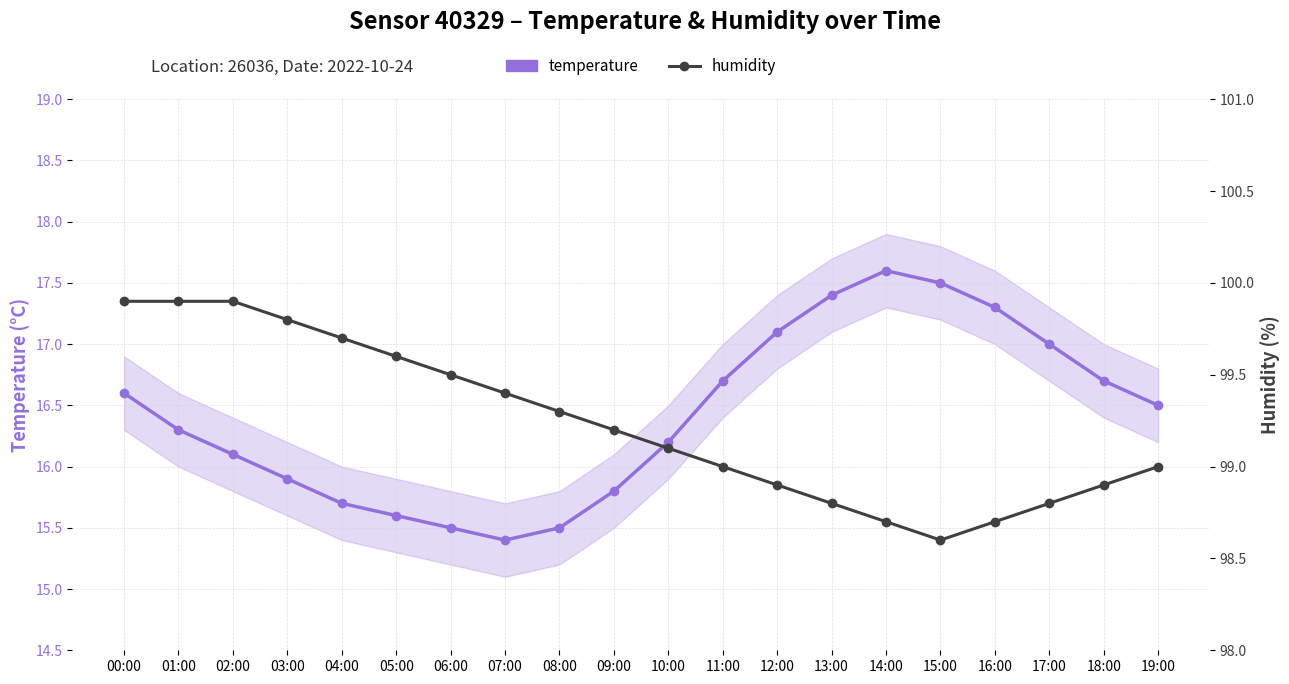

What is the minimum value shown in the chart?

15.4